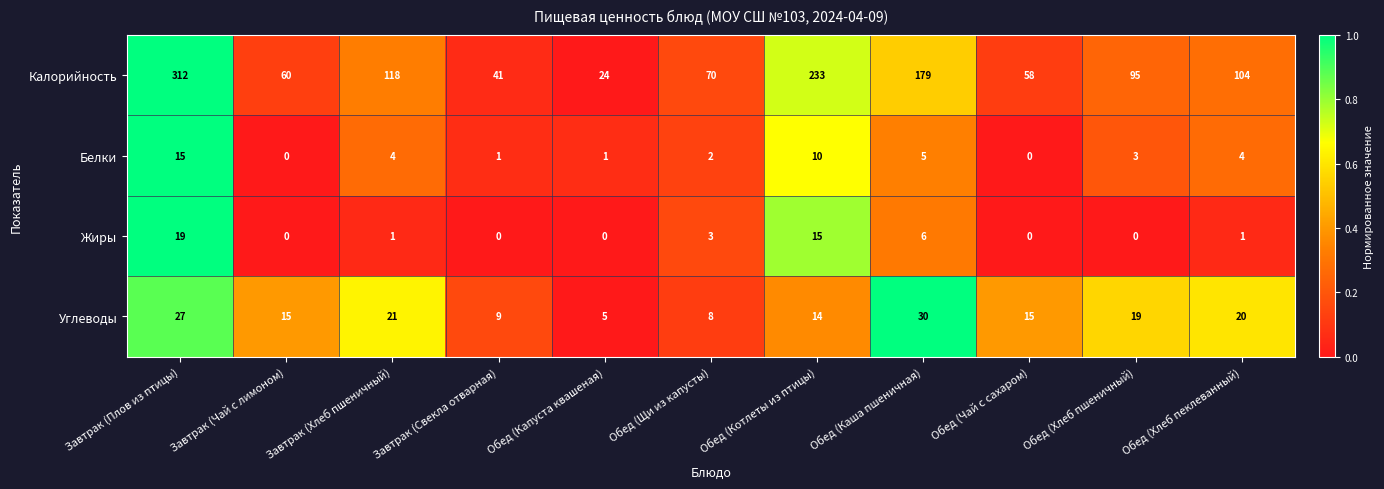

Count the number of categories in the chart.

11